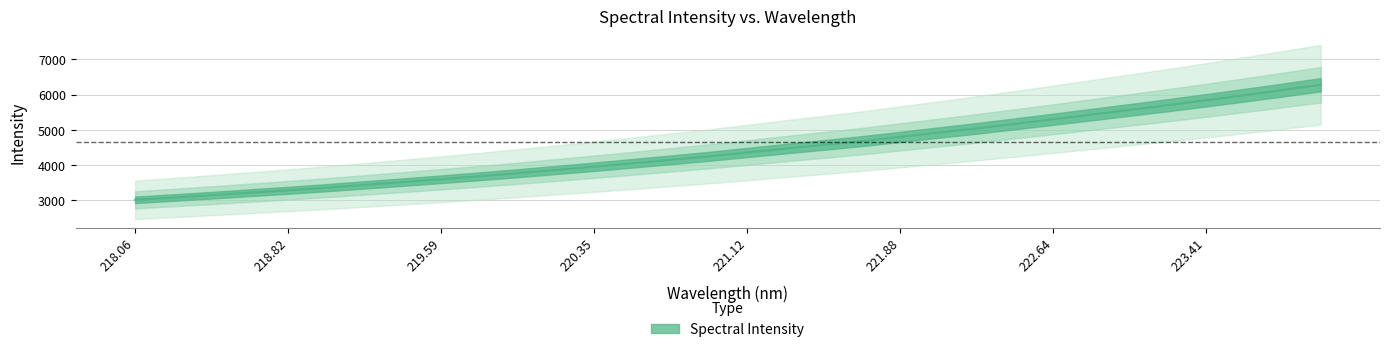

What is the label of the 26th point from the right?

219.2067